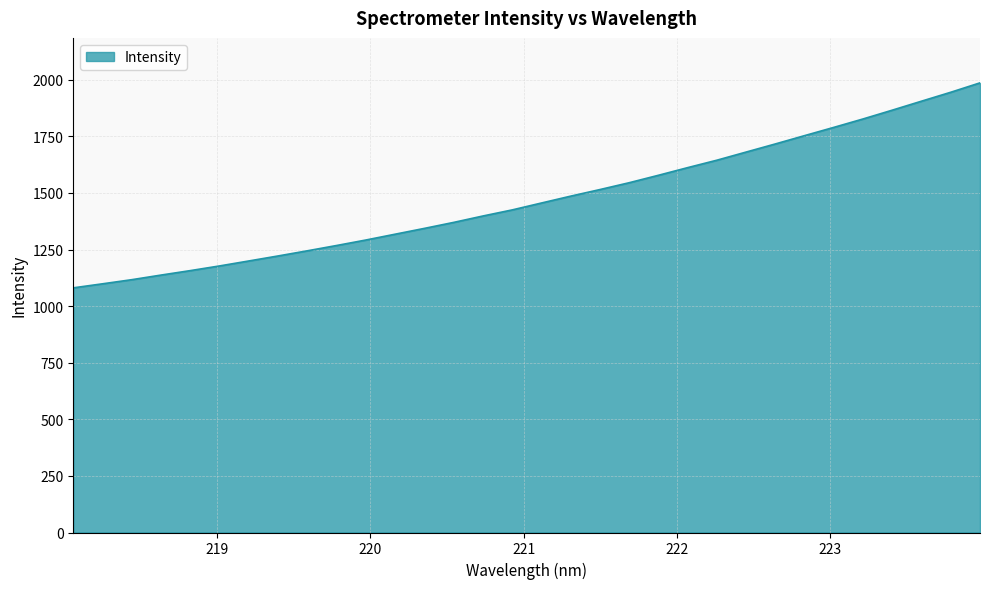

What is the difference between the maximum and minimum values?

905.6